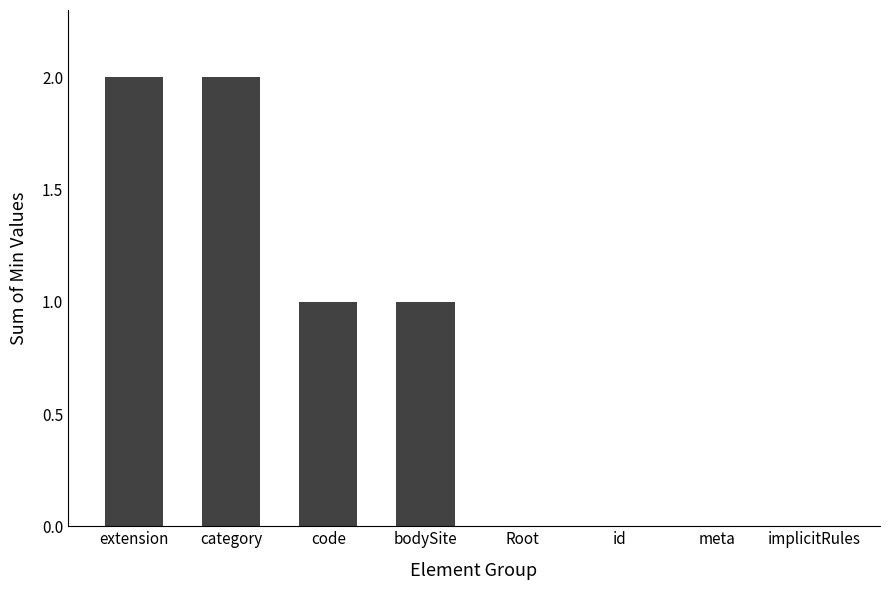

Count the number of data series in this chart.

1